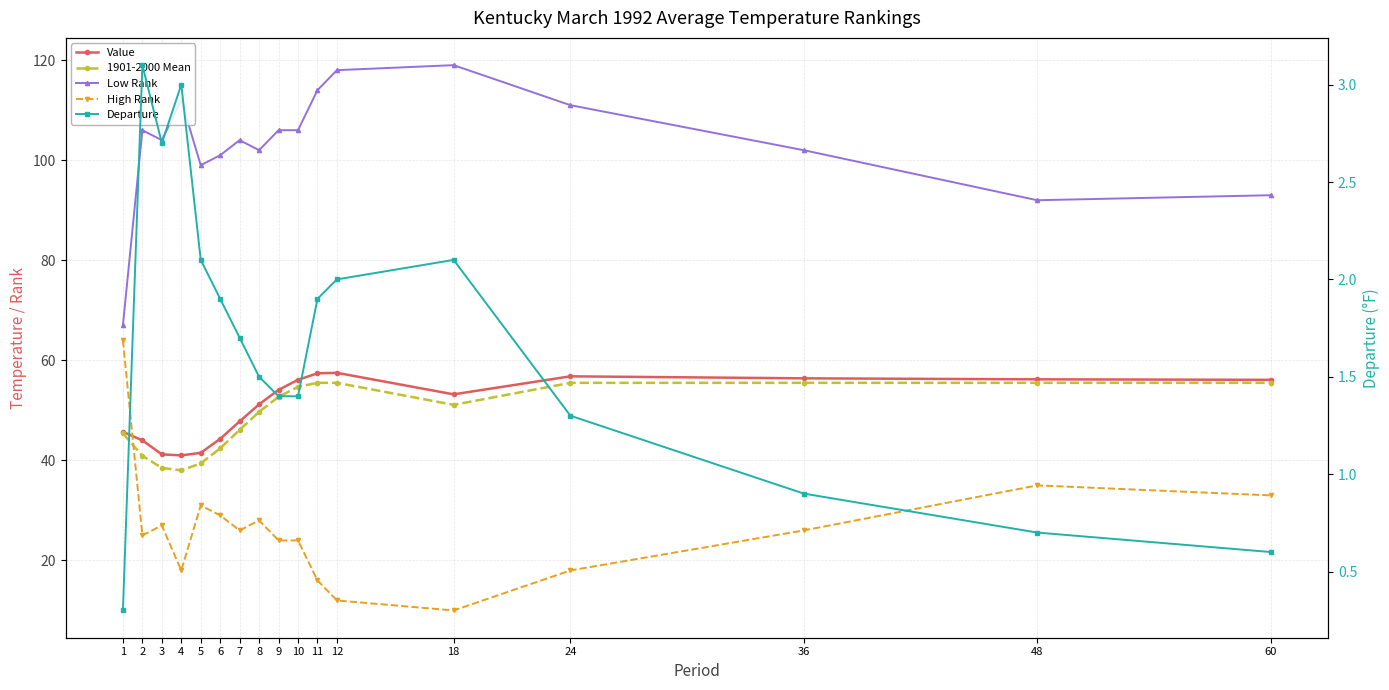

What is the difference between the highest and lowest values at 11?

112.1